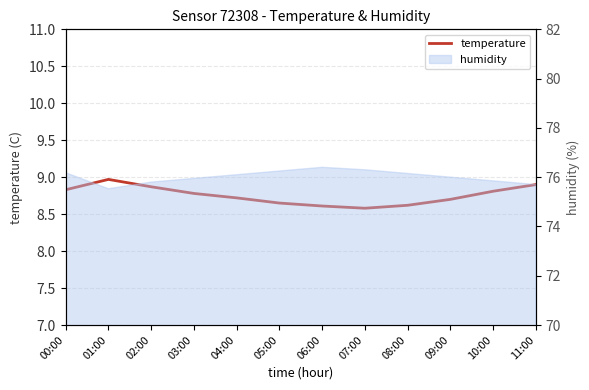

At which label is the value closest to 8?

07:00